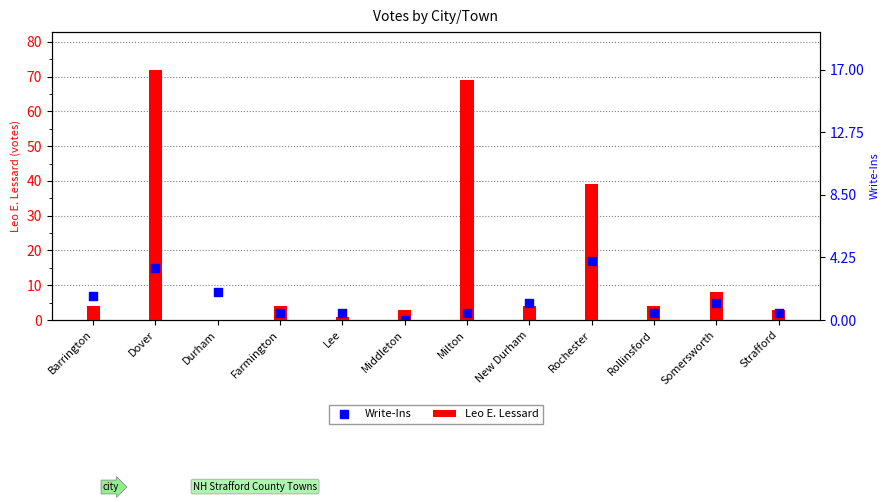

Which series reaches the minimum Y coordinate?

Leo E. Lessard